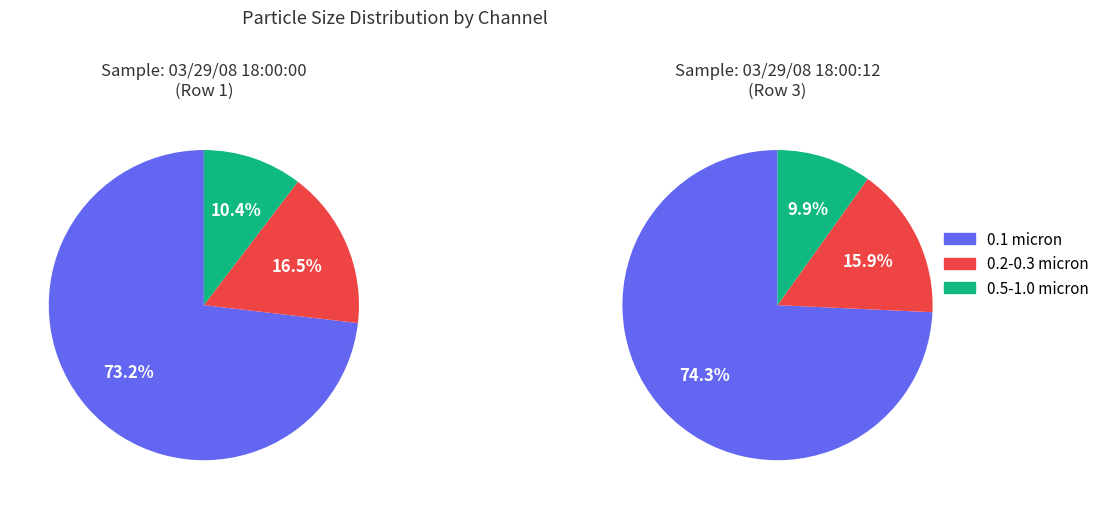

What is the majority slice?

0.1 micron